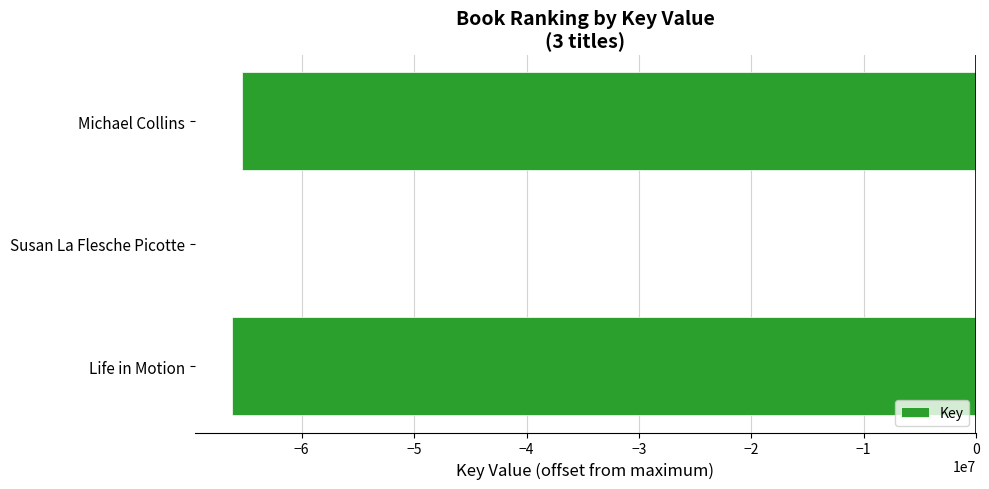

True or false: the data shows -65357754 at Michael Collins.

True